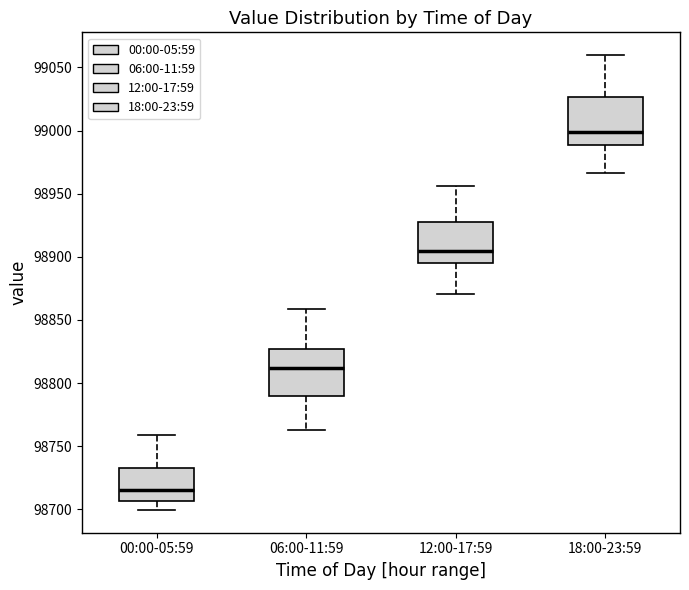

Which box has the lowest median line?

00:00-05:59